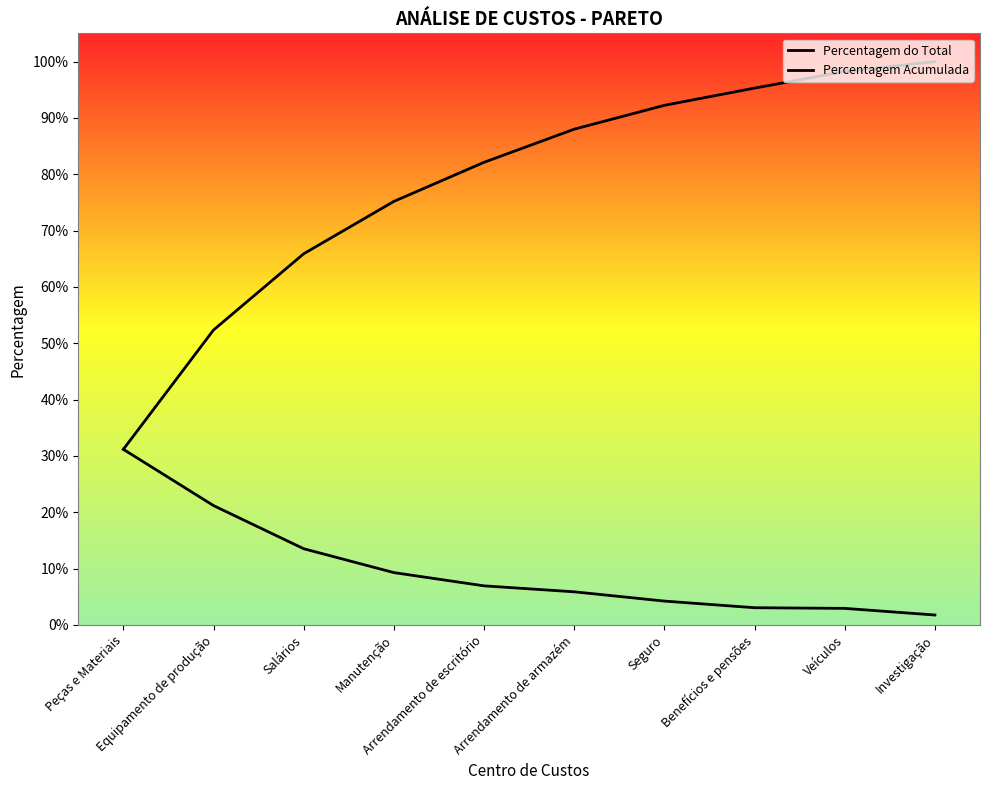

Rank the categories by Percentagem Acumulada value from lowest to highest.

Peças e Materiais, Equipamento de produção, Salários, Manutenção, Arrendamento de escritório, Arrendamento de armazém, Seguro, Benefícios e pensões, Veículos, Investigação